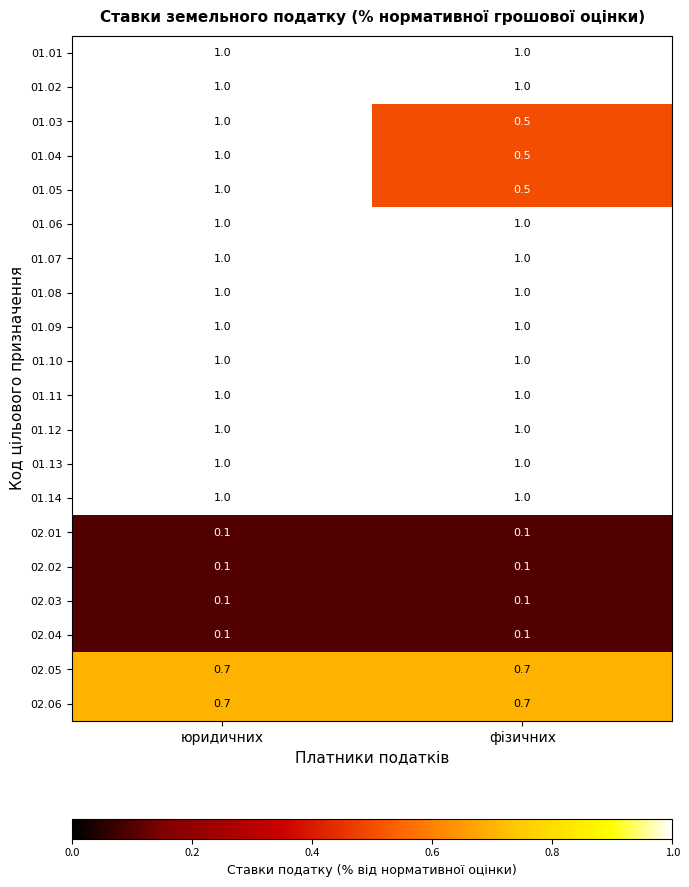

What is the difference between the highest and lowest values at фізичних?

0.9